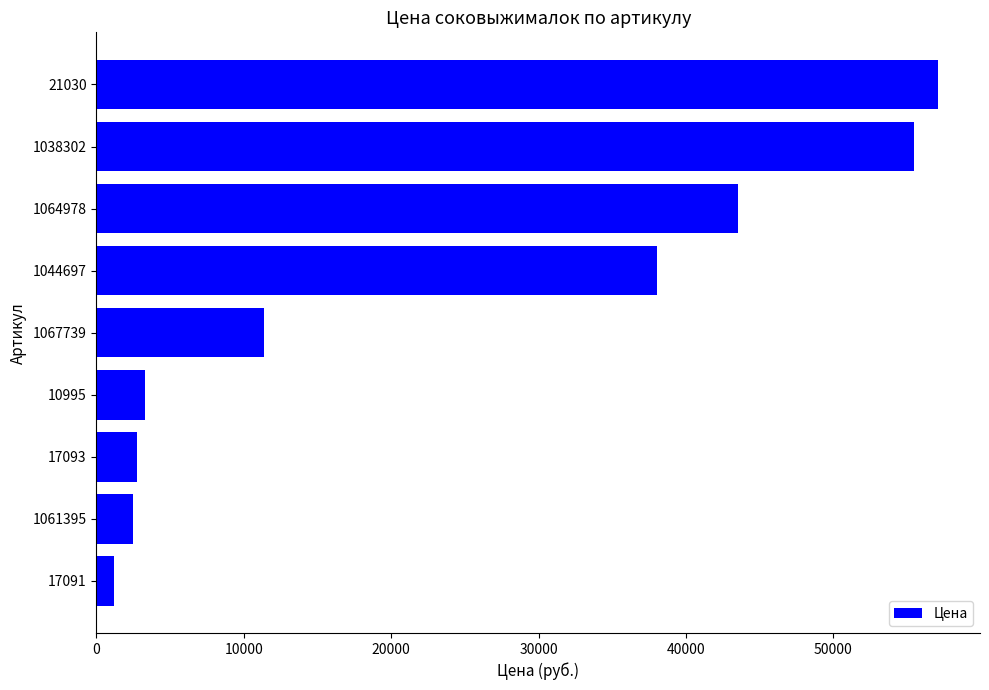

Approximately how many times larger is the value at 1044697 compared to 1064978?

0.9